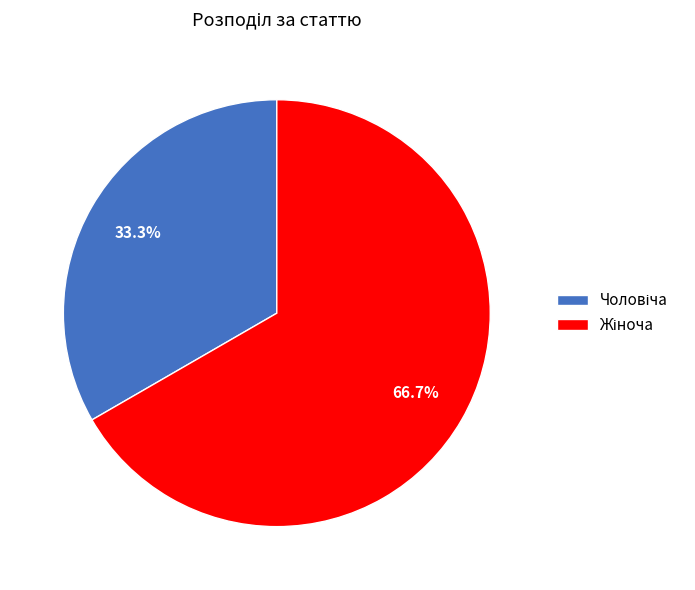

Is there any slice that represents more than half of the pie?

Yes